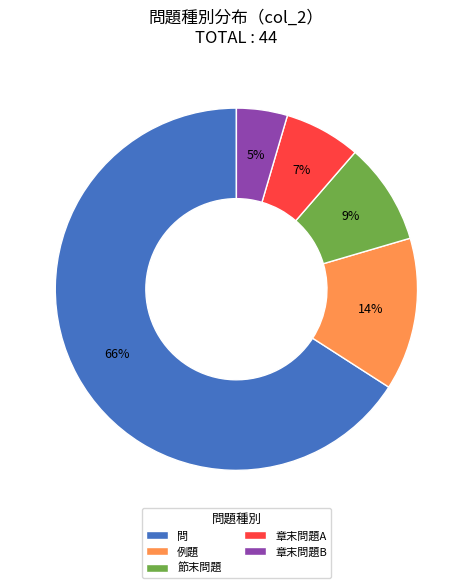

Which slice is the smallest?

章末問題B